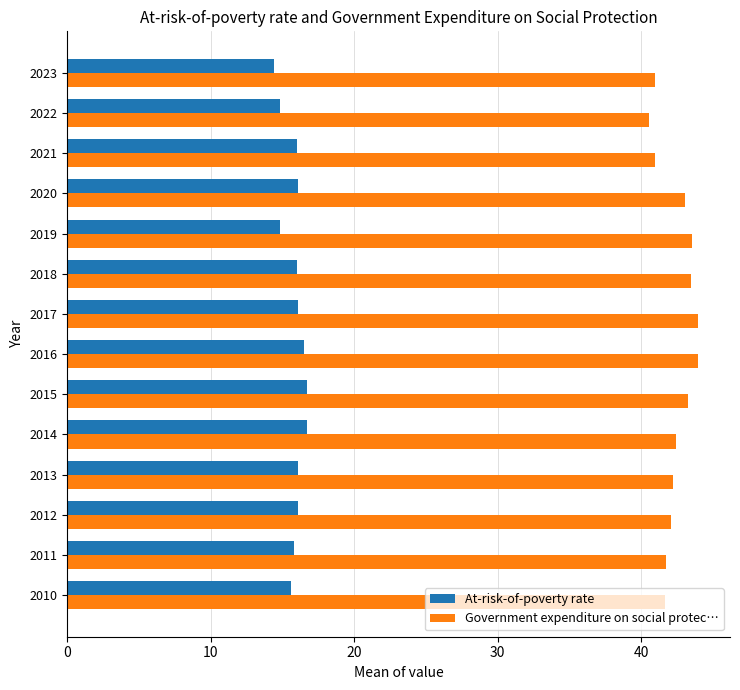

What is the smallest value displayed?

14.4